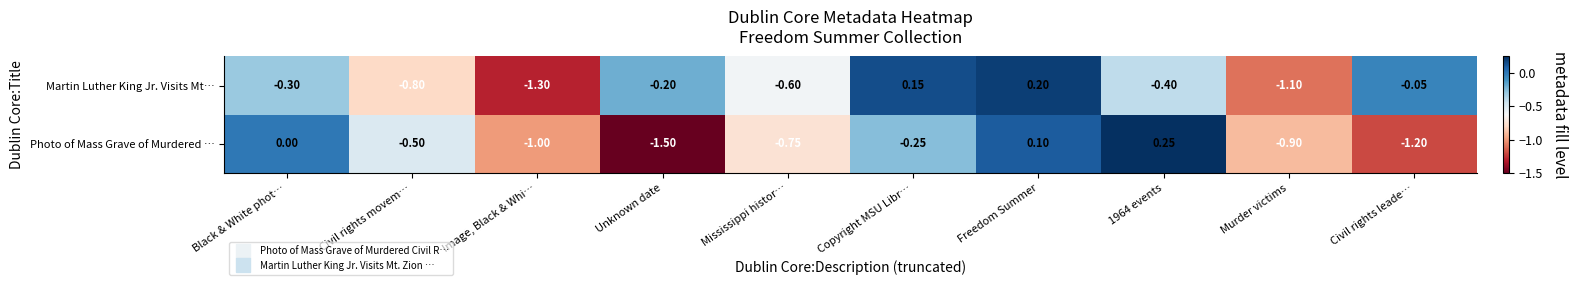

Which series has the largest range (max minus min)?

Photo of Mass Grave of Murdered …